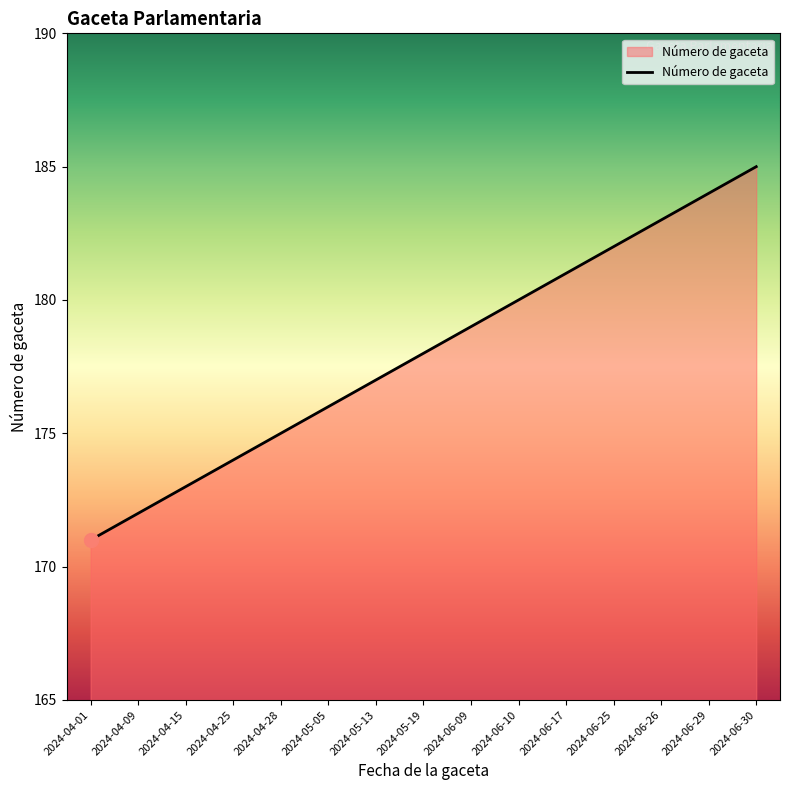

The value at 2024-04-09 is 172. True or false?

True